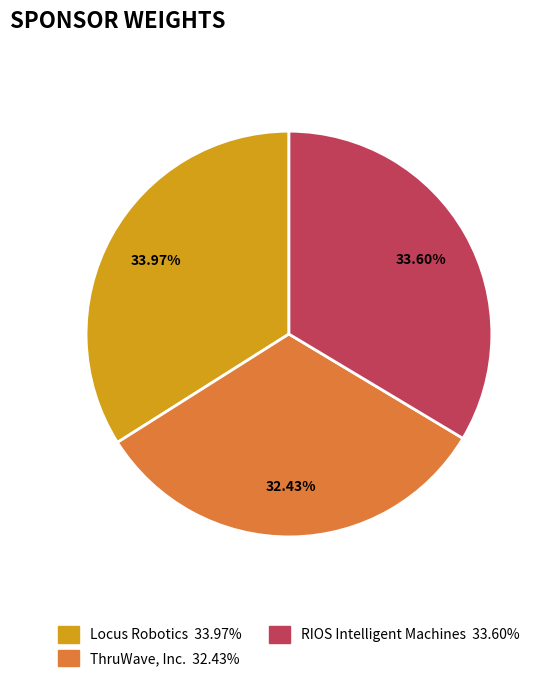

To the nearest percent, what is the combined percentage of ThruWave, Inc. and Locus Robotics?

66%